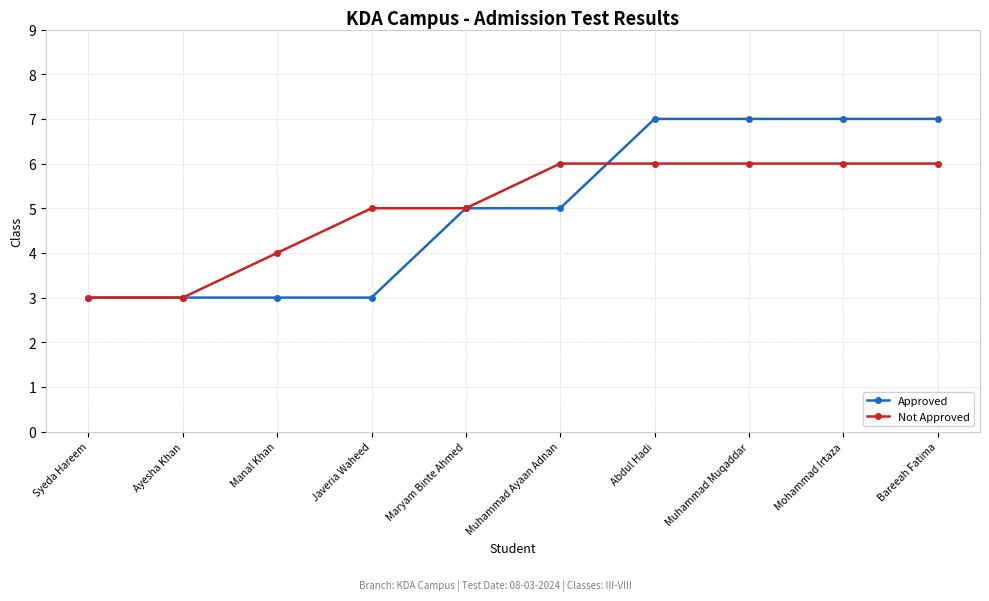

How many categories are shown in the chart?

10